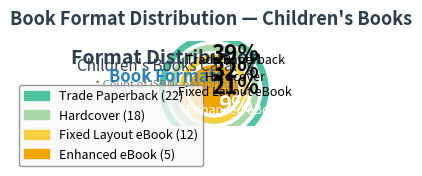

To the nearest percent, what percentage of the pie is Enhanced eBook?

9%